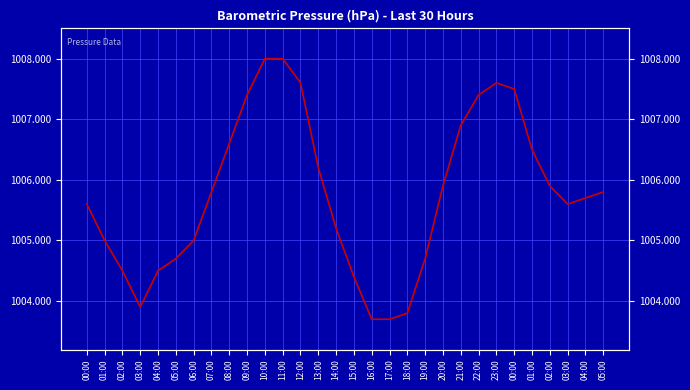

What is the sum of all values?

30173.1